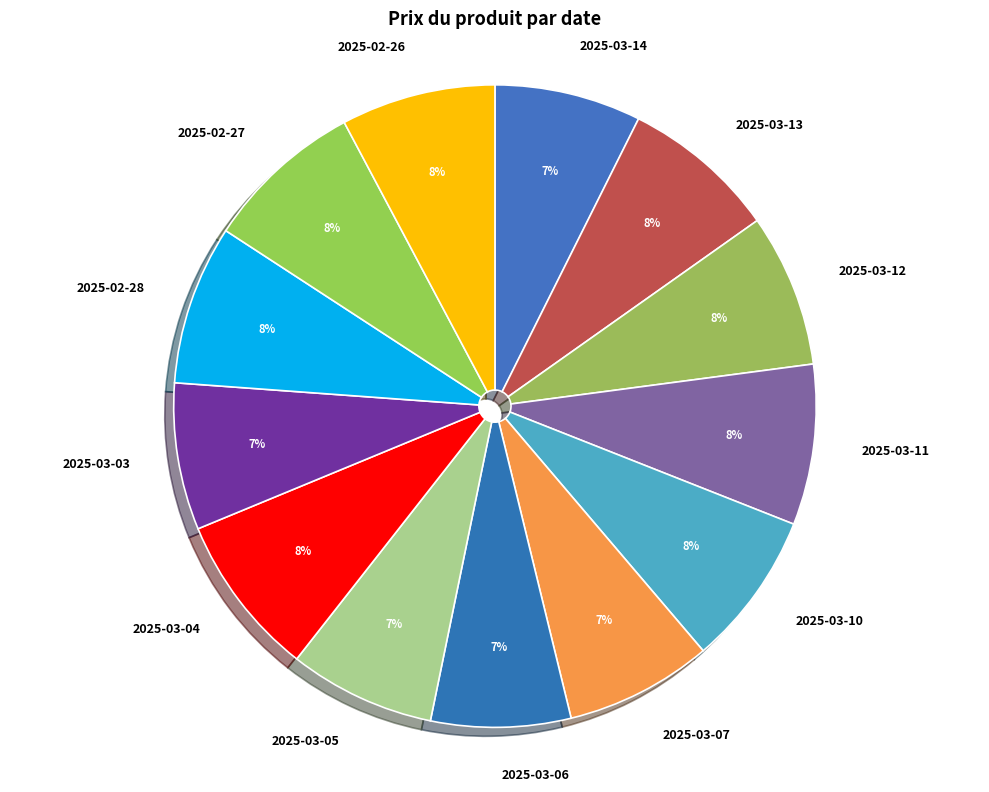

Between 2025-03-14 and 2025-02-27, which is larger?

2025-02-27